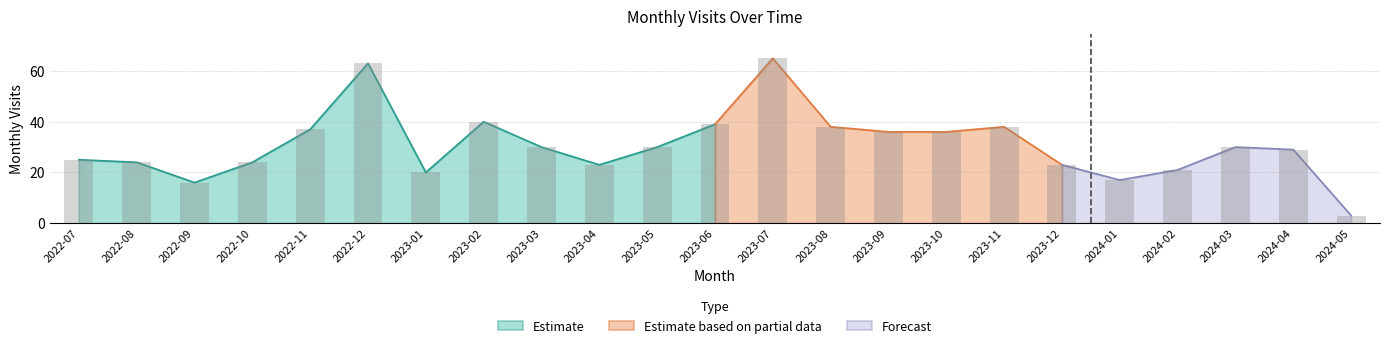

Is it true that the value at 2022-08 is 17?

False